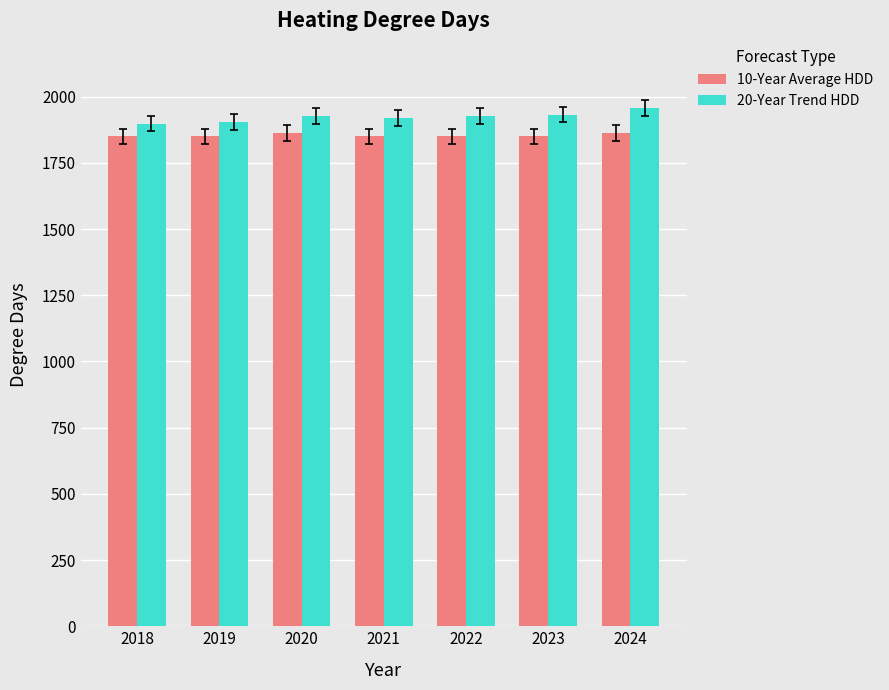

How many groups of bars are there?

7